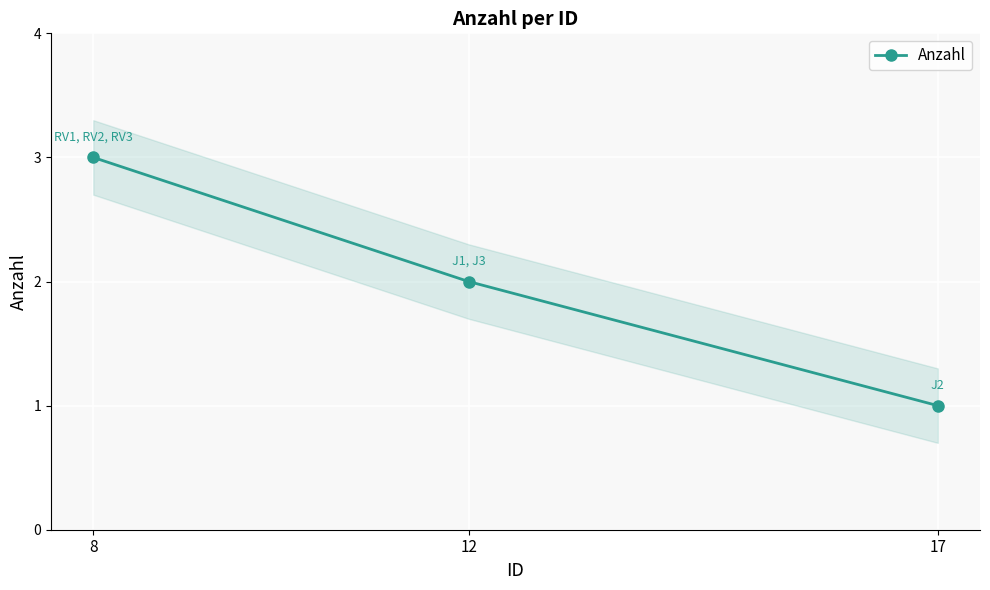

What is the sum of the values at 17 and 12?

3